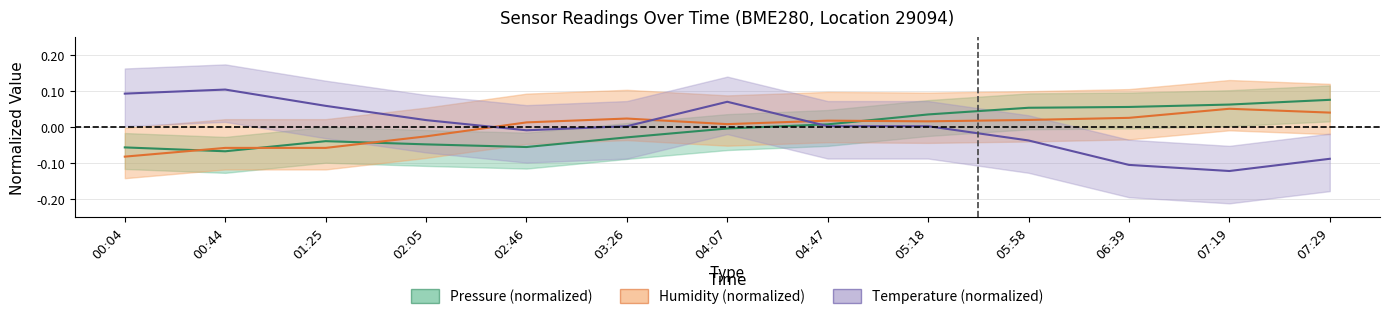

List the series in order of their peak value, highest first.

Temperature (normalized), Pressure (normalized), Humidity (normalized)